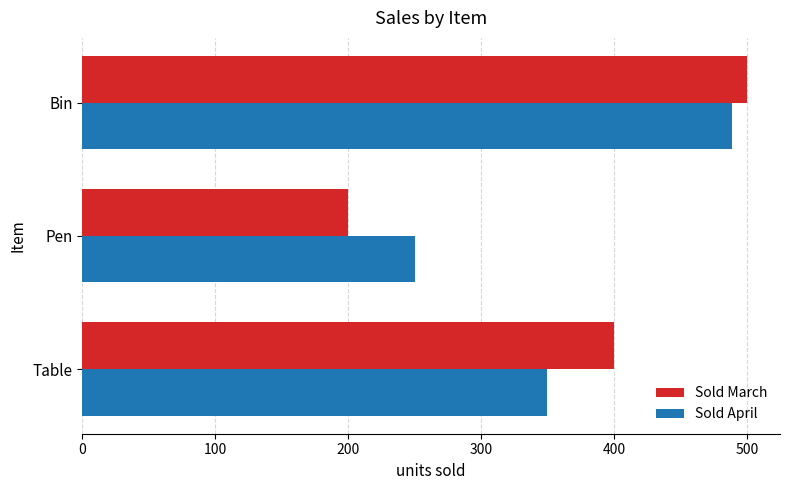

At which category does the chart reach its peak across all series?

Bin